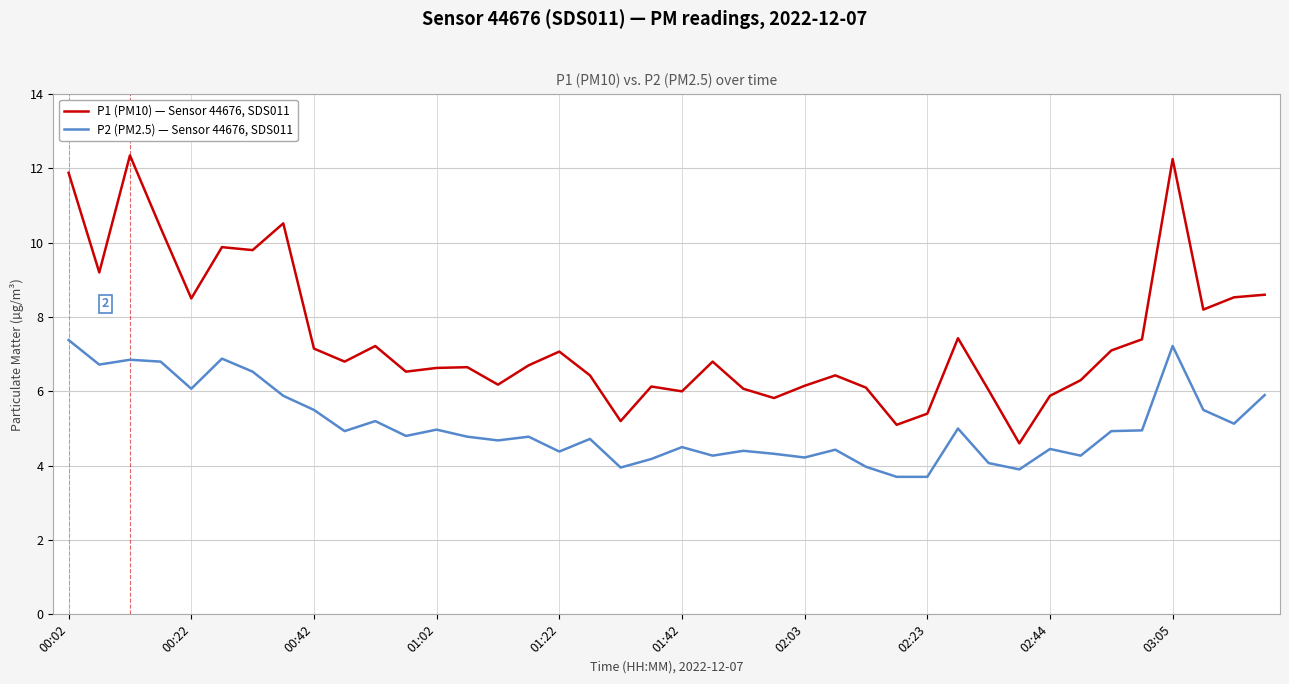

True or false: P1 (PM10) — Sensor 44676, SDS011 and P2 (PM2.5) — Sensor 44676, SDS011 cross at least once.

False